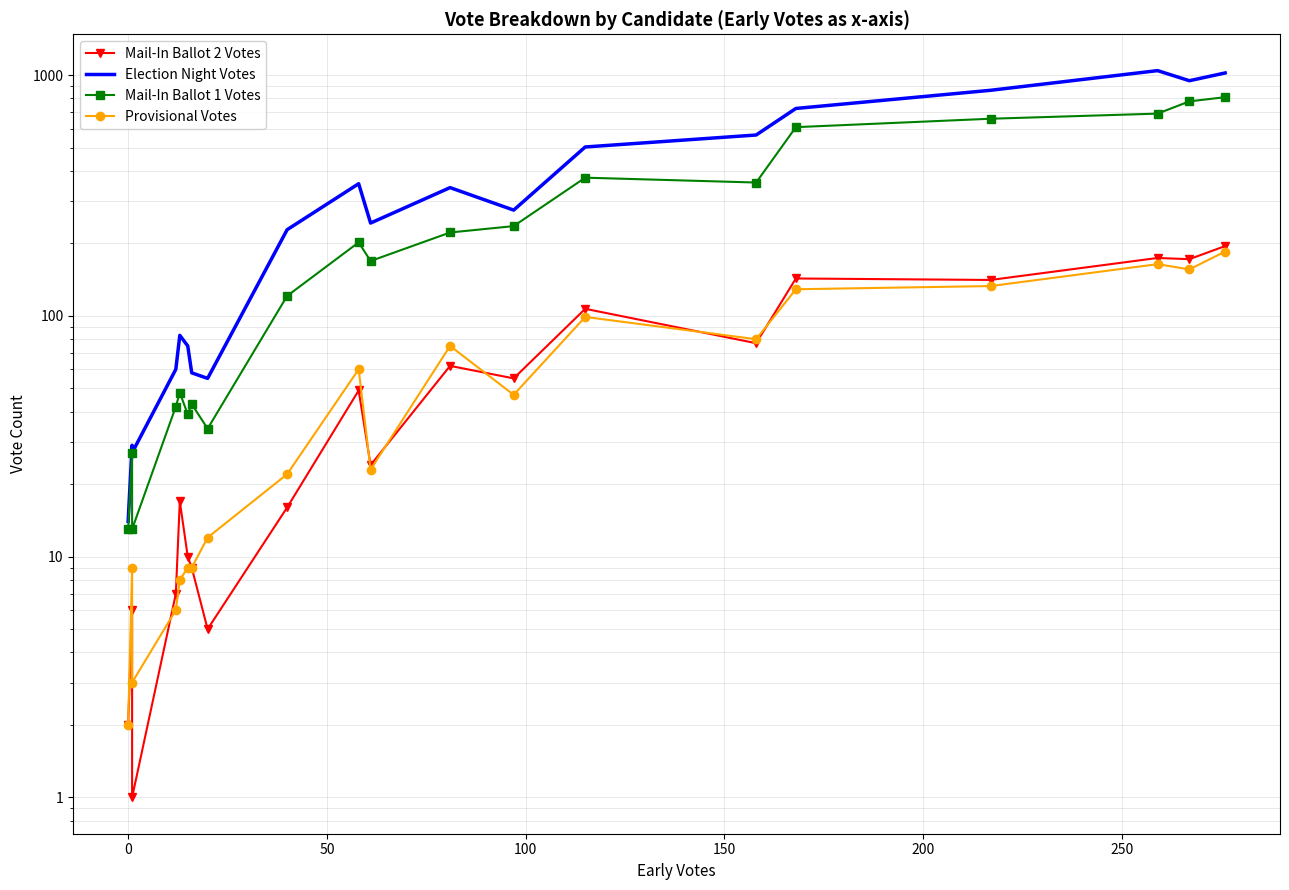

True or false: Mail-In Ballot 1 Votes has more than 0 interior local peaks.

True